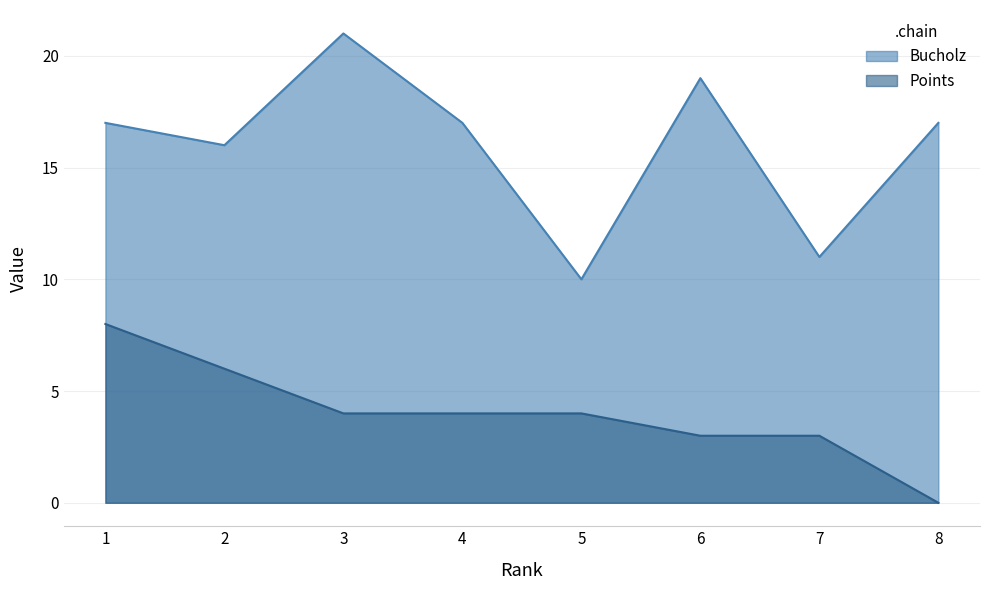

What is the value of the Points point at the 3rd from the left?

4